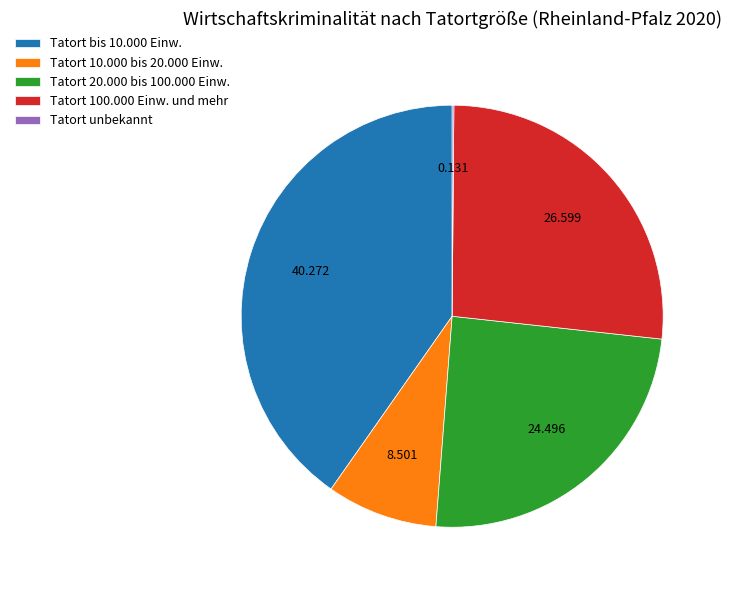

Do Tatort bis 10.000 Einw. and Tatort 20.000 bis 100.000 Einw. together represent more than half of the pie?

Yes